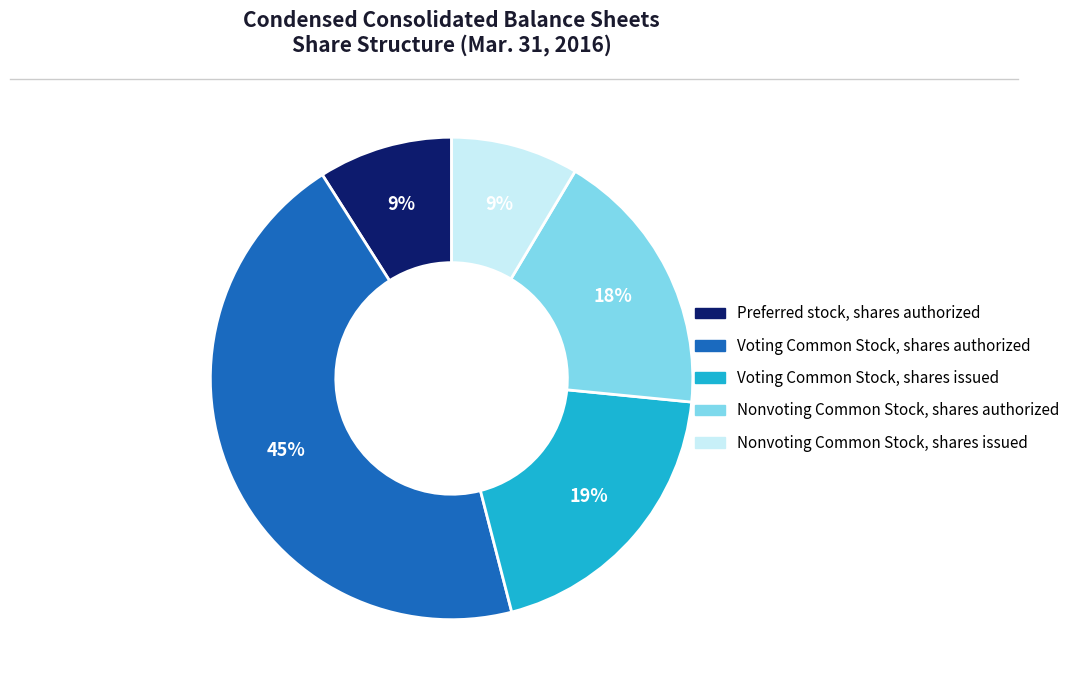

What is the ratio of the value at Voting Common Stock, shares authorized to the value at Preferred stock, shares authorized?

5.0